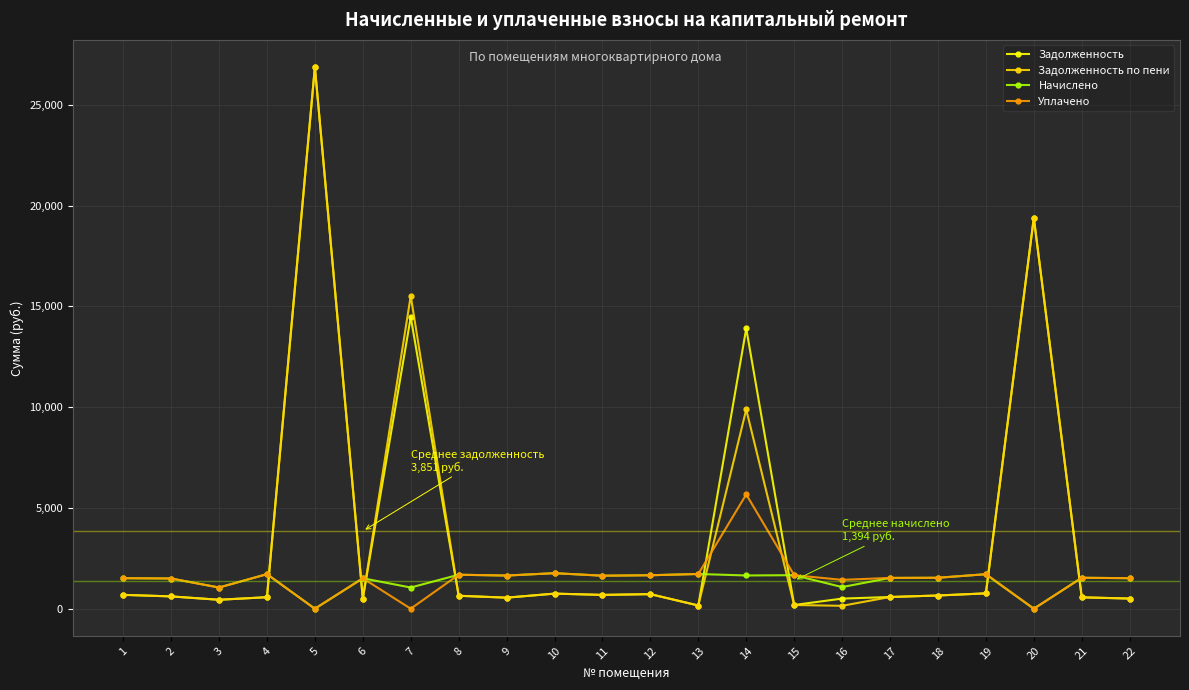

At which category is the sum across all series the highest?

5